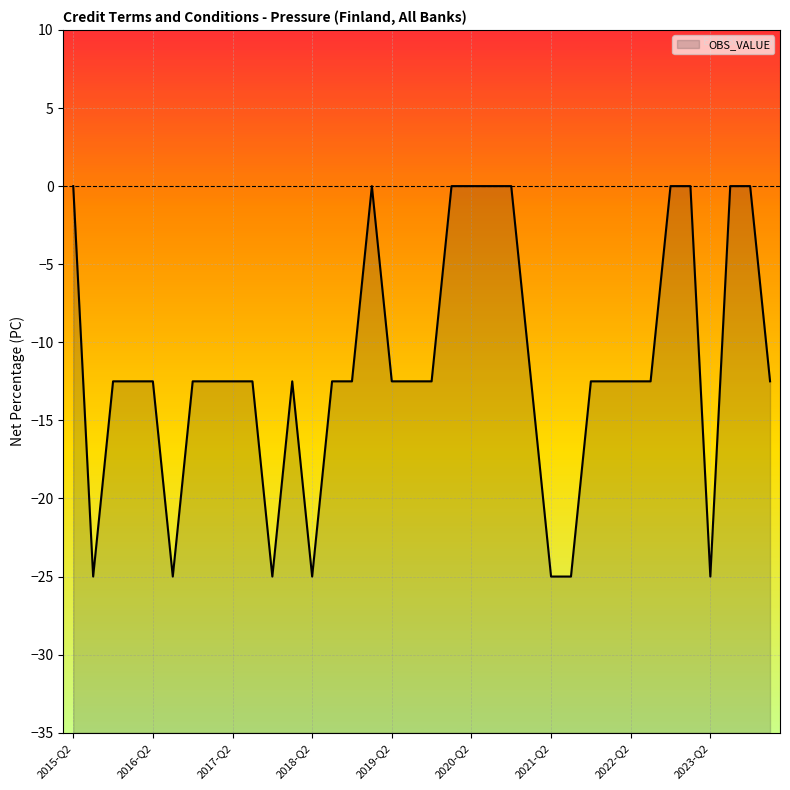

The chart shows a value of -35.4 at 2021-Q2. True or false?

False